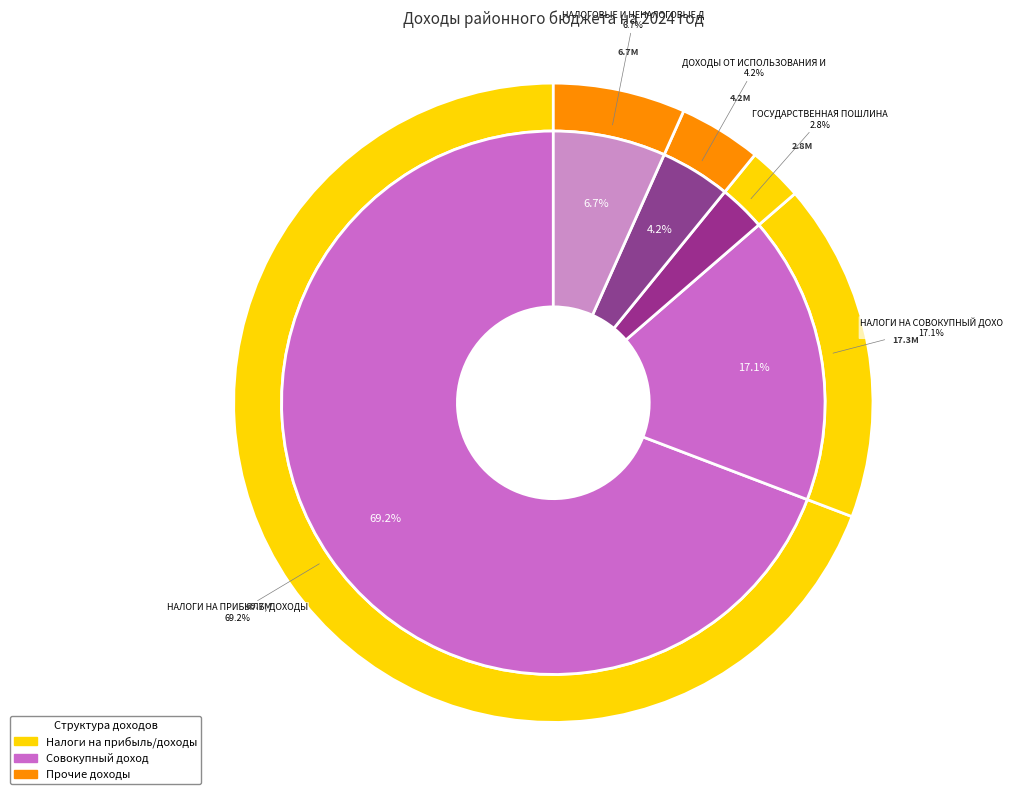

To the nearest percent, what is the difference between the НАЛОГИ НА ПРИБЫЛЬ, ДОХОДЫ and ГОСУДАРСТВЕННАЯ ПОШЛИНА slice percentages?

66%